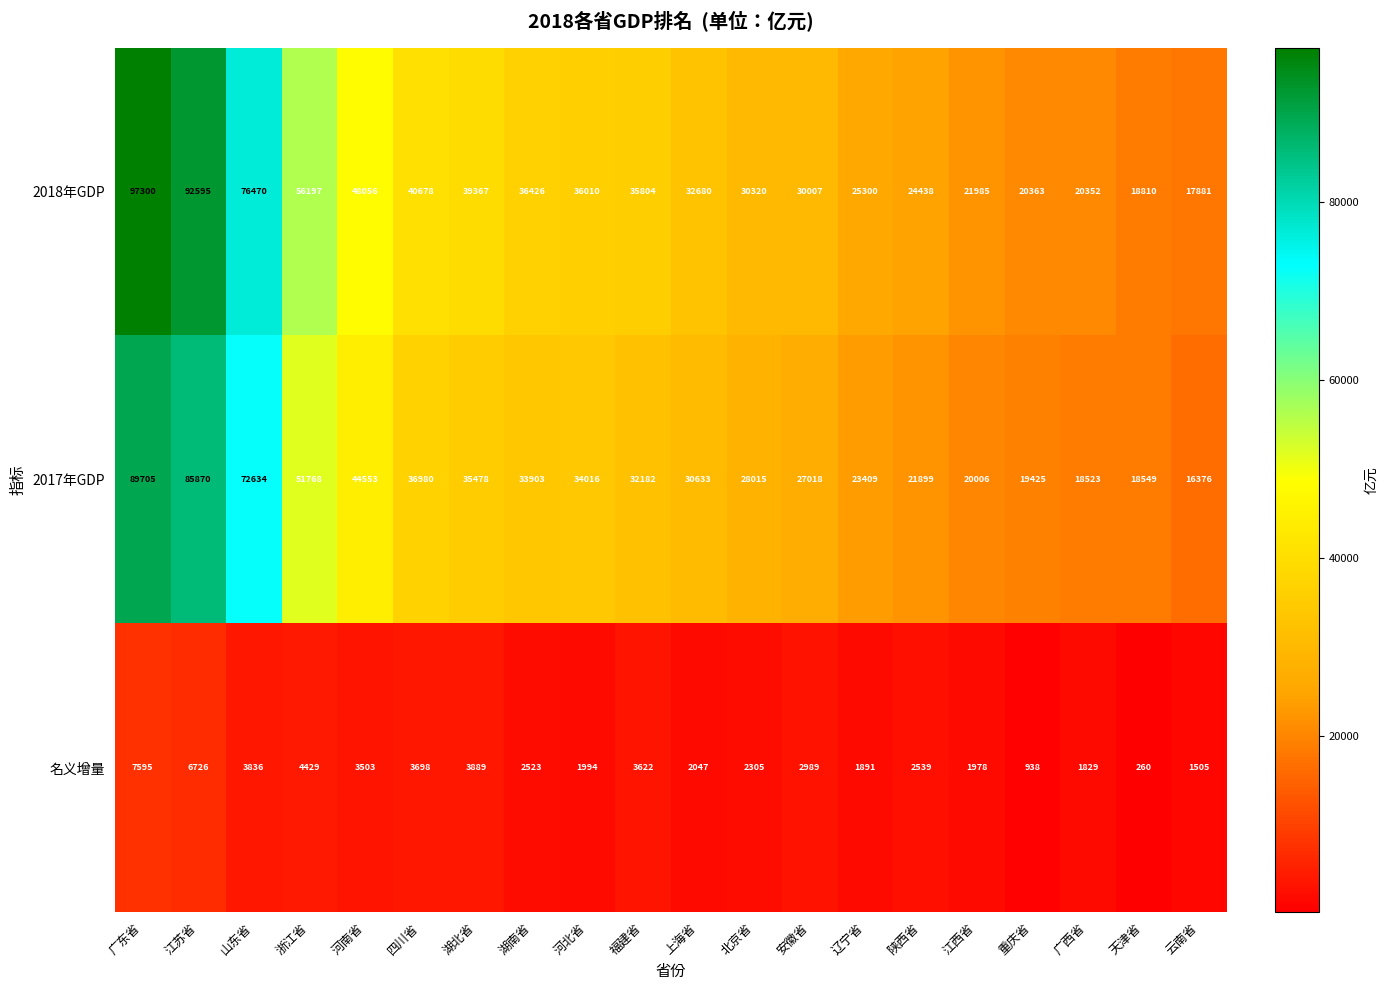

The value of 2017年GDP at 浙江省 is 51768. True or false?

True